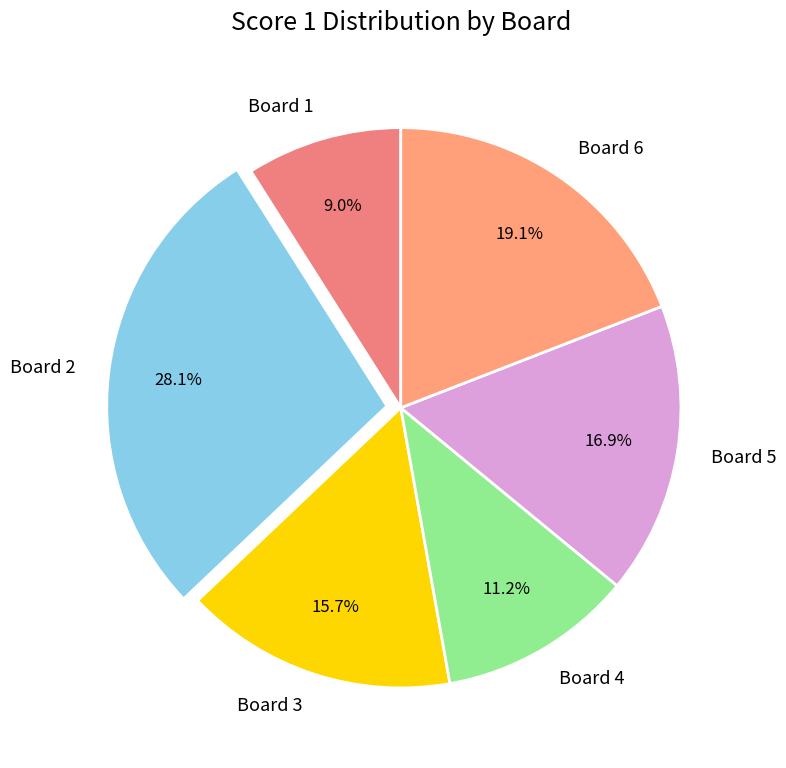

The Board 1 slice represents 1% of the pie. True or false?

False